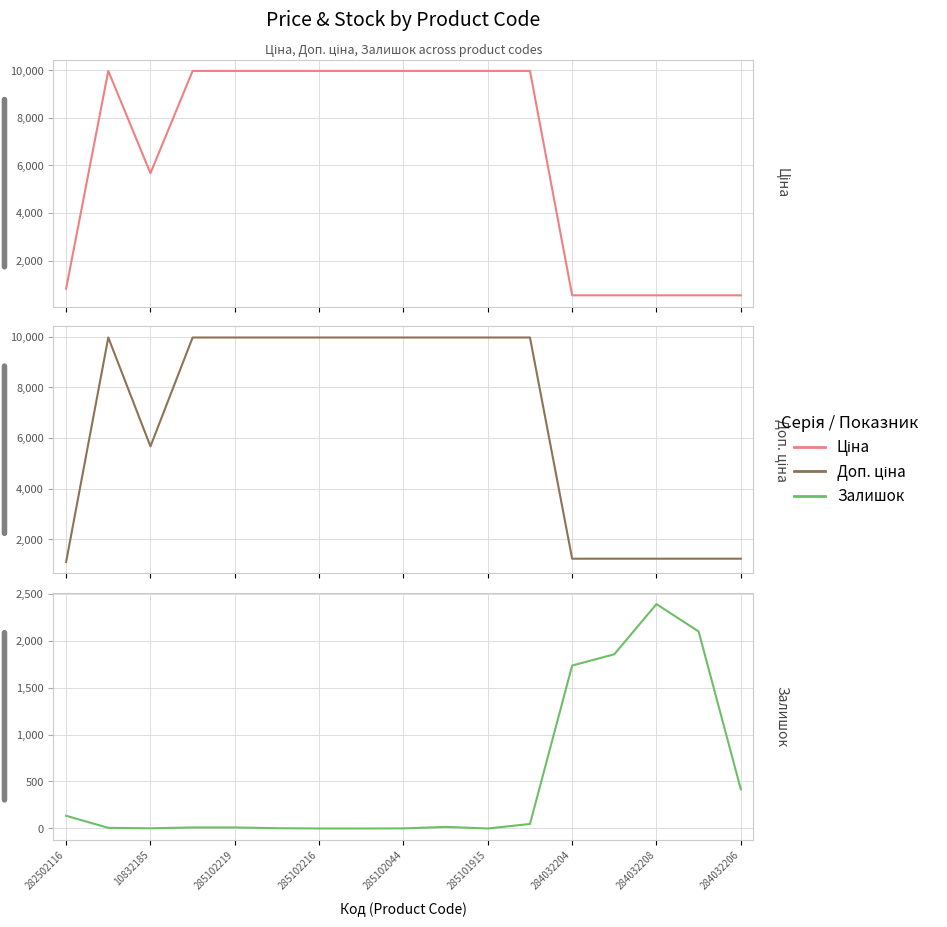

What is the sum of the Залишок values at 284032204 and 11?

48.0